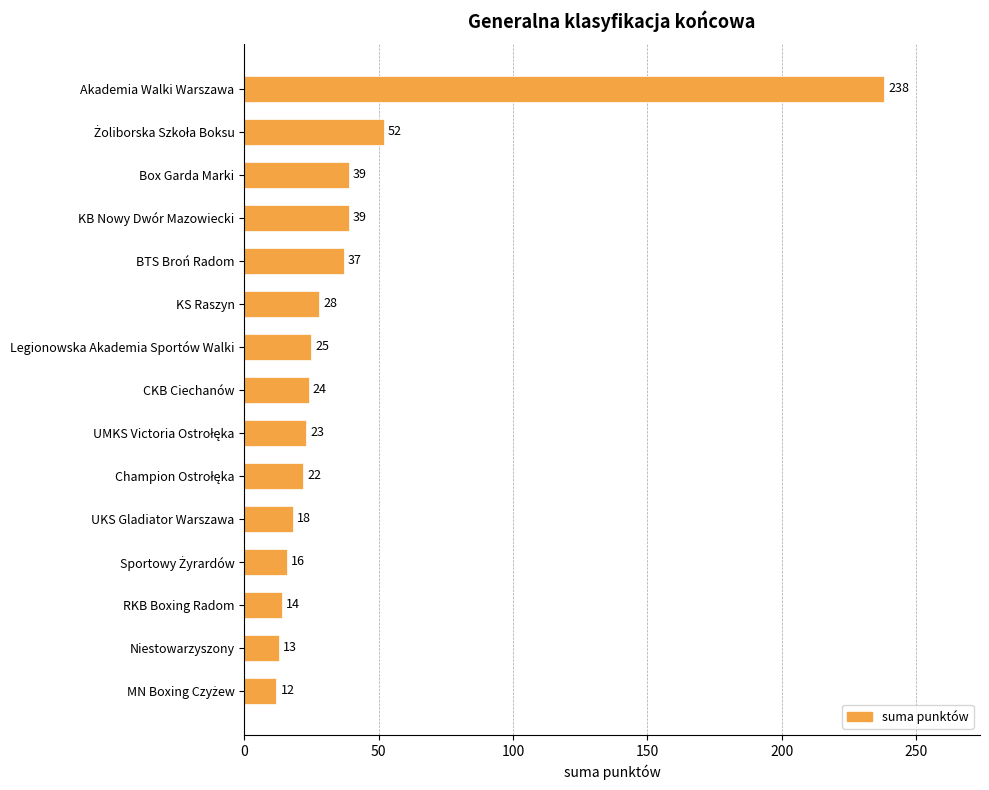

What is the label of the 13th bar from the top?

RKB Boxing Radom